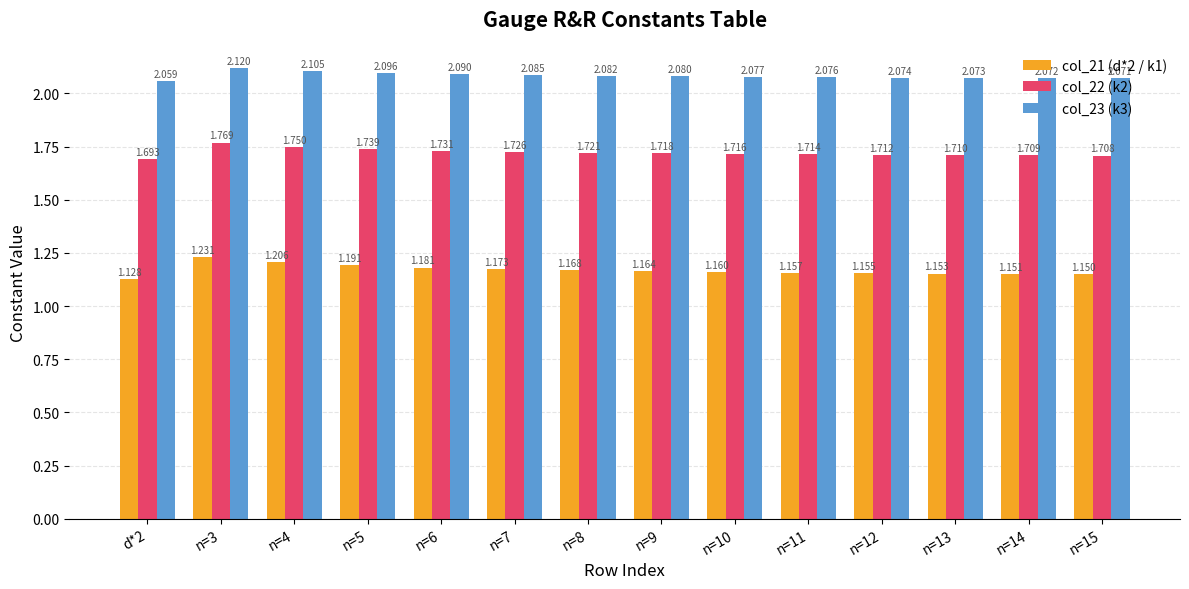

Is the value of col_22 (k2) at n=9 greater than the value of col_21 (d*2 / k1) at n=8?

Yes